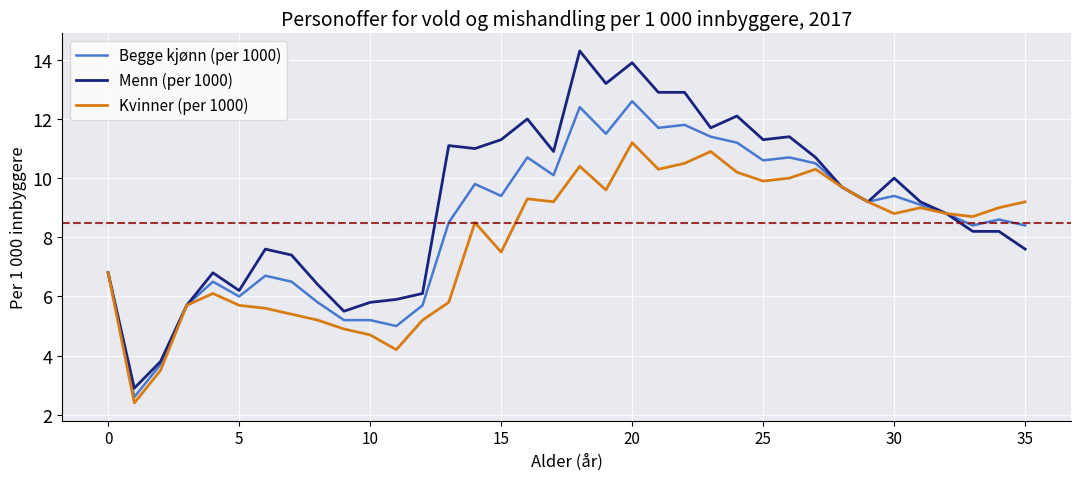

What is the minimum value for Begge kjønn (per 1000)?

2.6